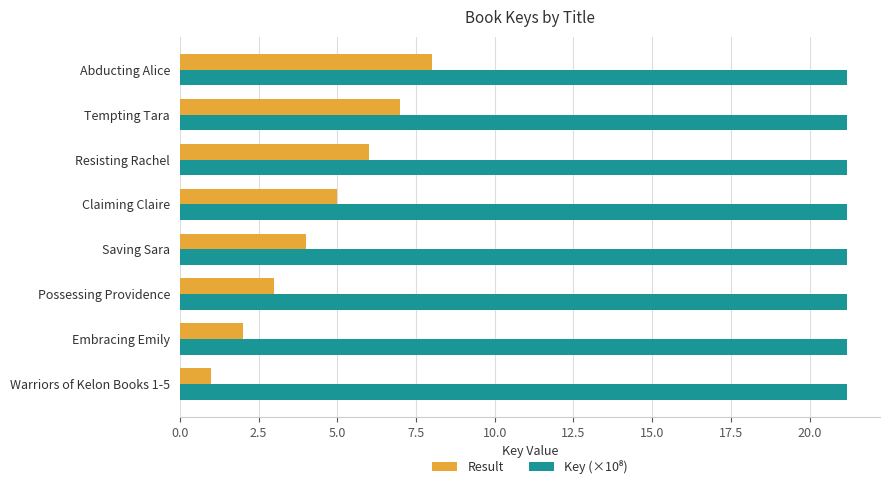

What is the greatest value displayed?

21.2